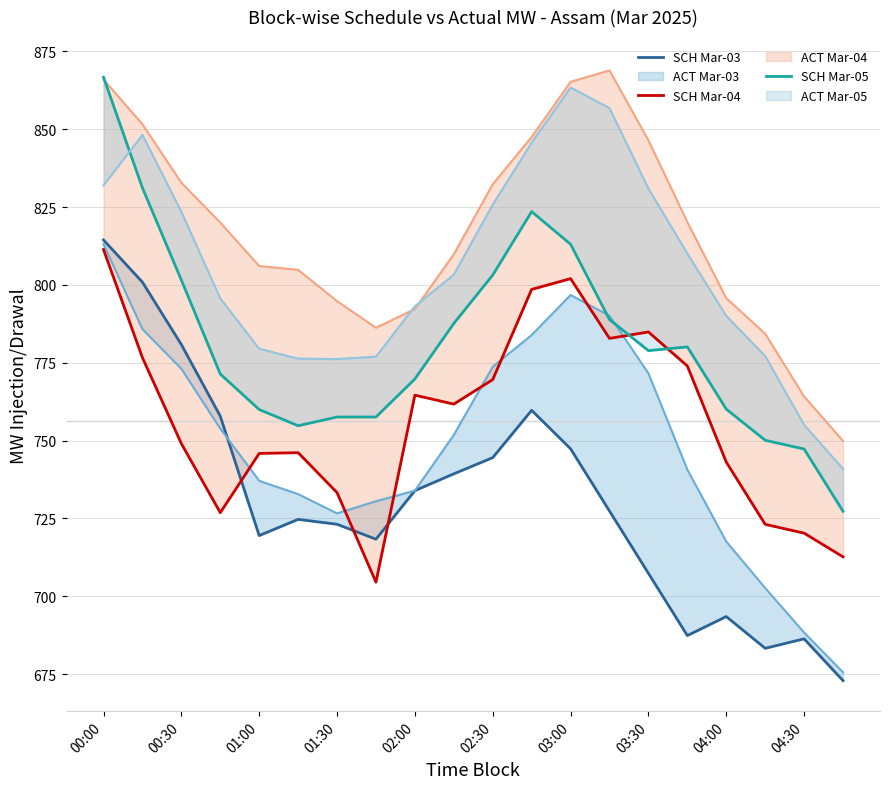

At which label does SCH Mar-05 reach its minimum?

19